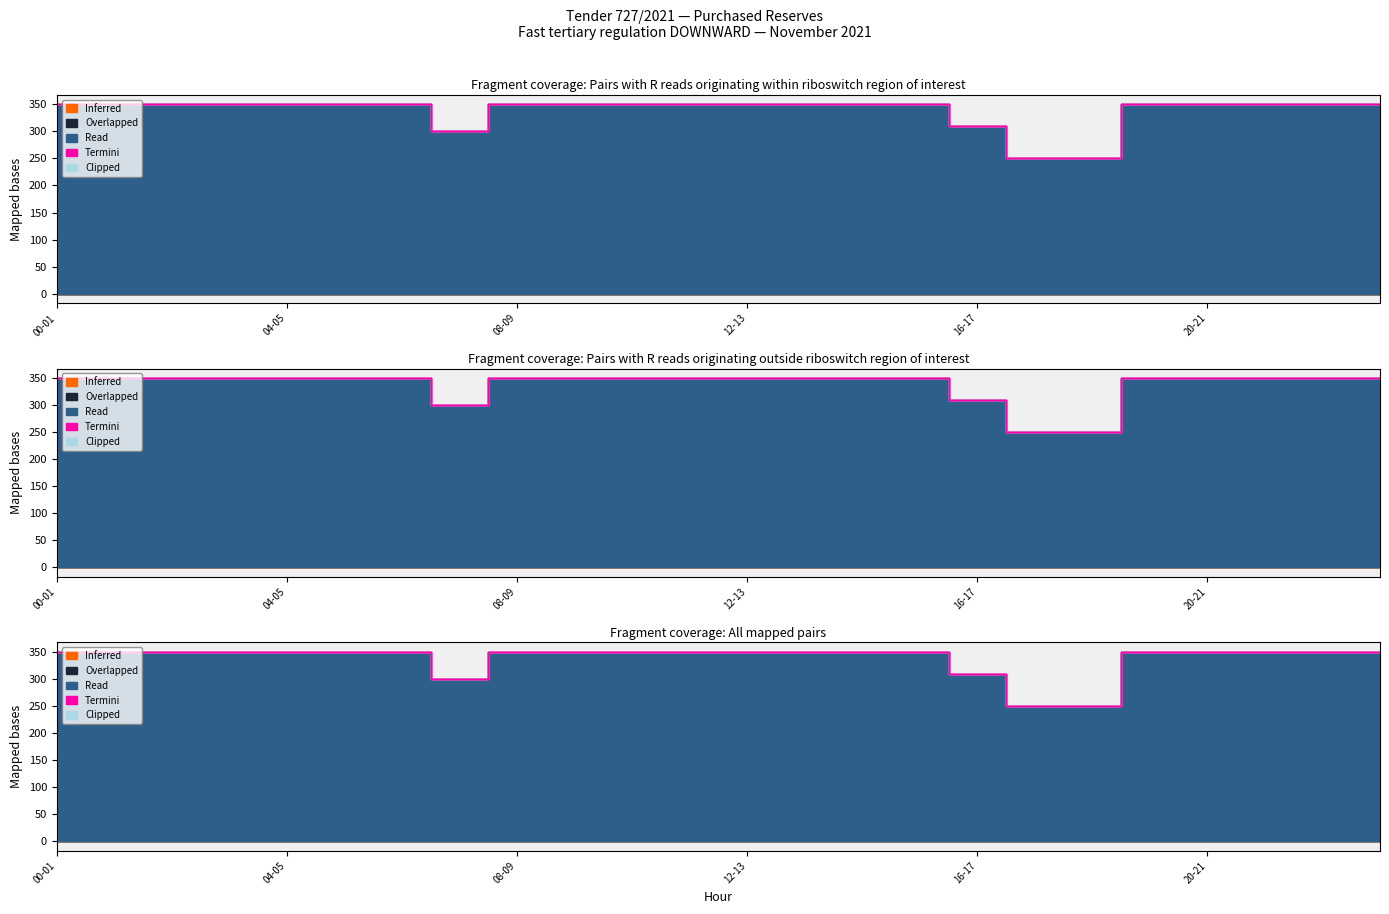

True or false: Inferred and Read intersect in this chart.

False